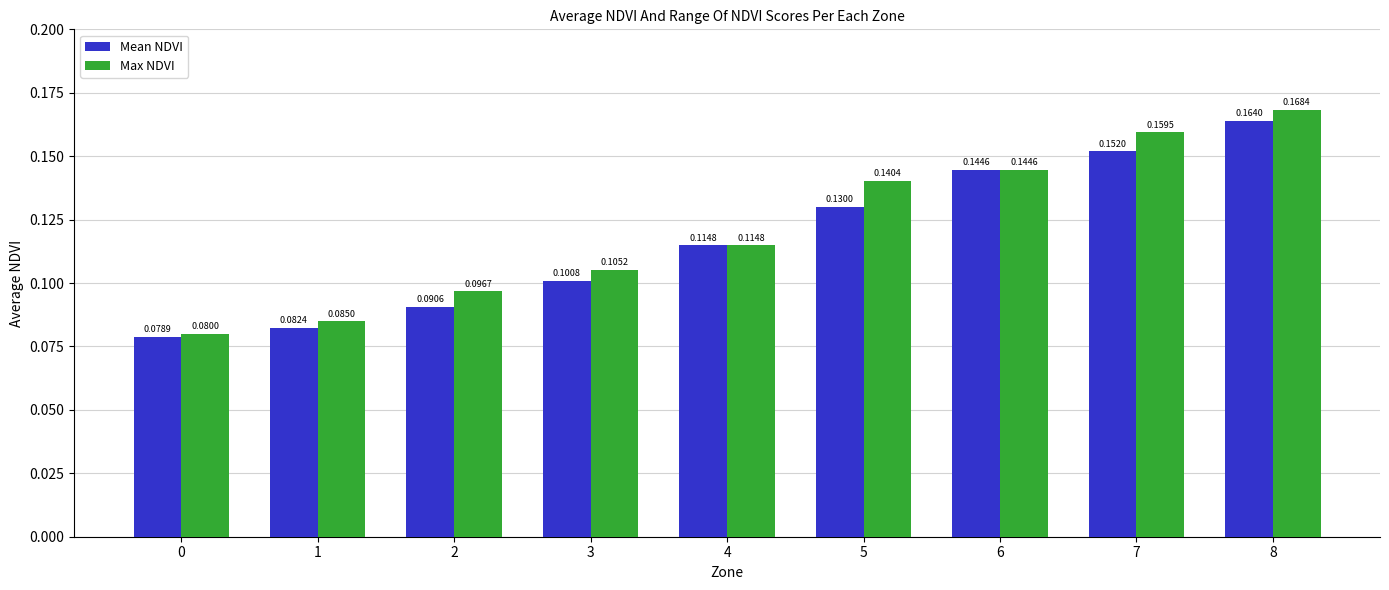

Rank the series by their average value, from highest to lowest.

Max NDVI, Mean NDVI